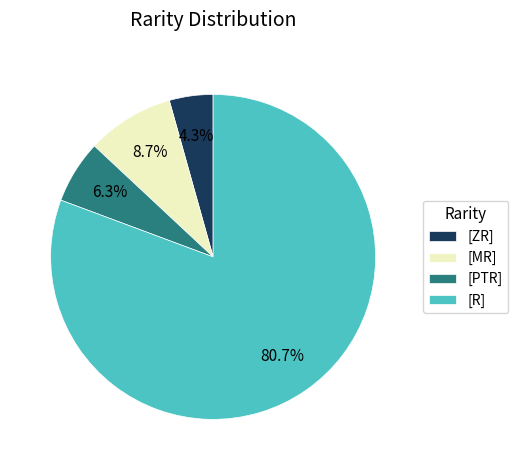

What percentage do [R] and [PTR] together represent?

87.0%